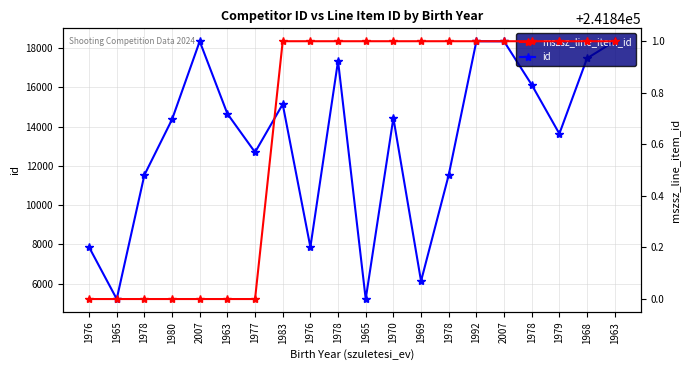

What is the difference between the maximum and minimum values in the mszsz_line_item_id series?

1